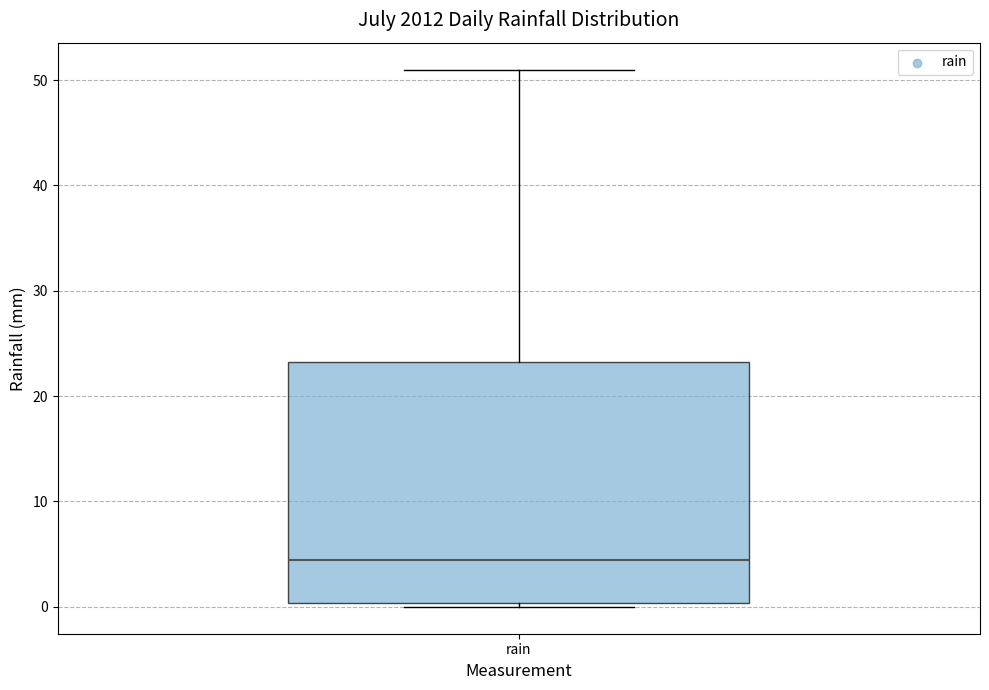

Read this box plot against the y-axis: the position of the median line, the range covered by the box, and the ends of both whiskers. The values are not printed on the chart, so give them approximately, as read against the axis.

median 4, box 0 to 23, whiskers 0 (just below the box's lower edge) to 51